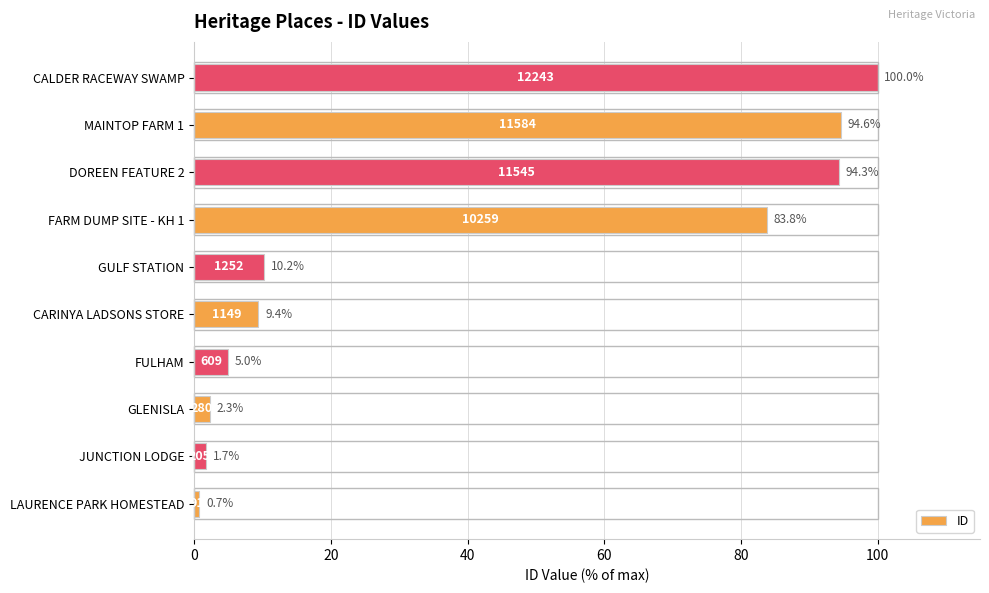

Which has a higher value, MAINTOP FARM 1 or CARINYA LADSONS STORE?

MAINTOP FARM 1